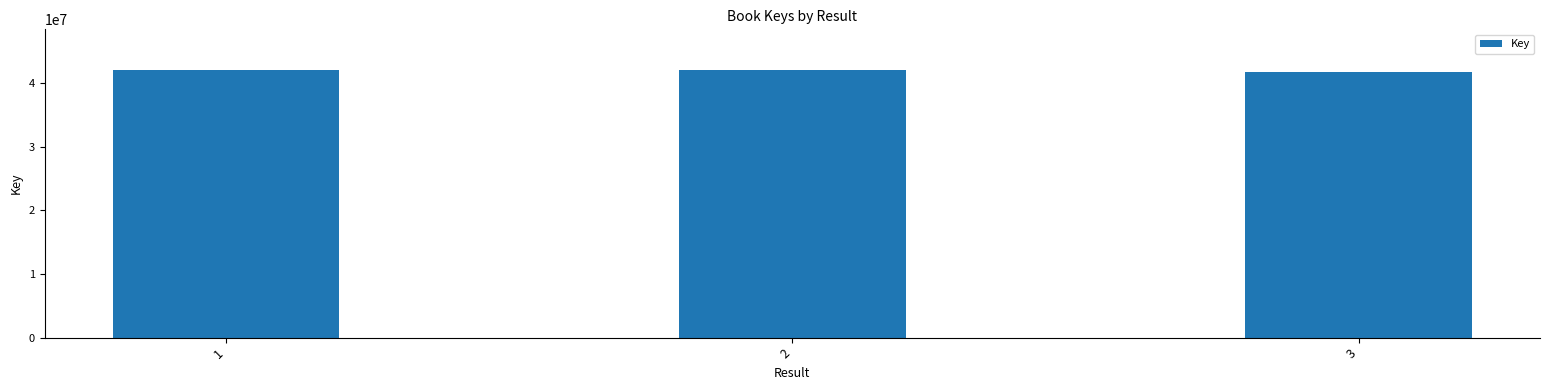

Approximately how many times larger is the value at 1 compared to 2?

1.0